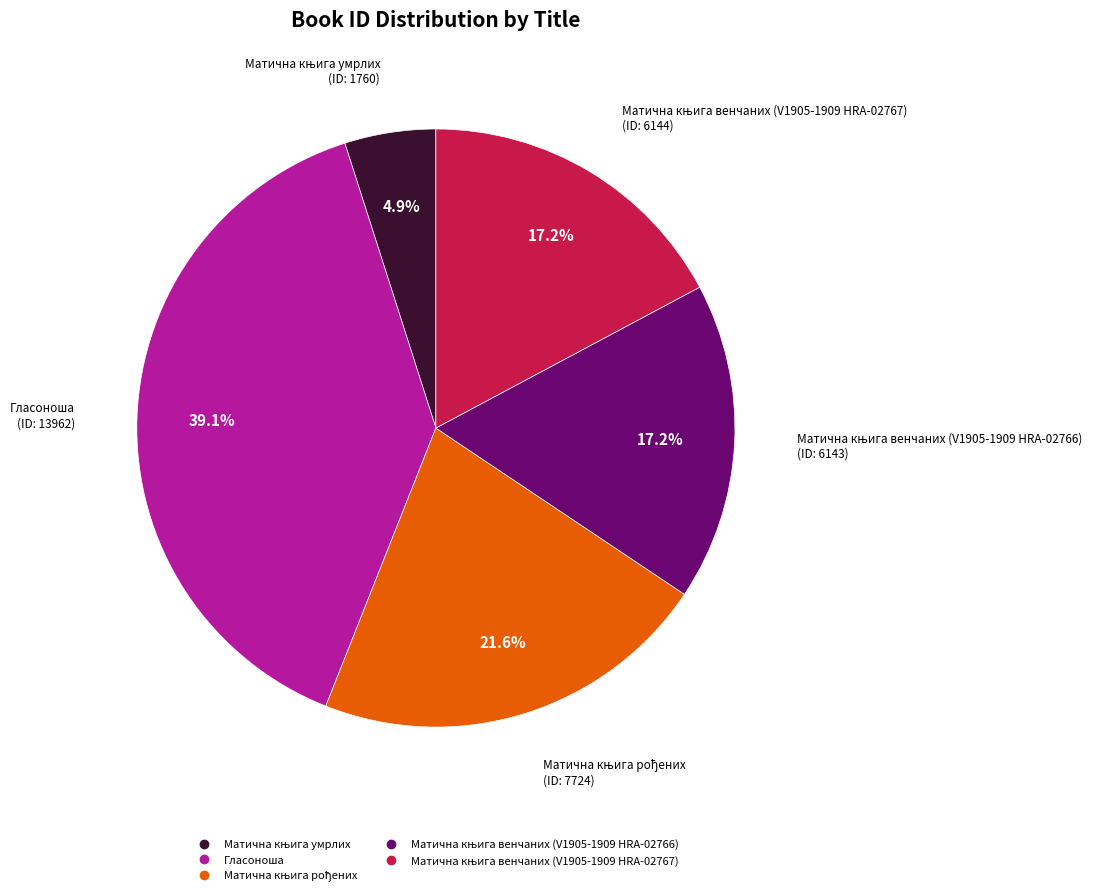

How many segments does this pie chart have?

5